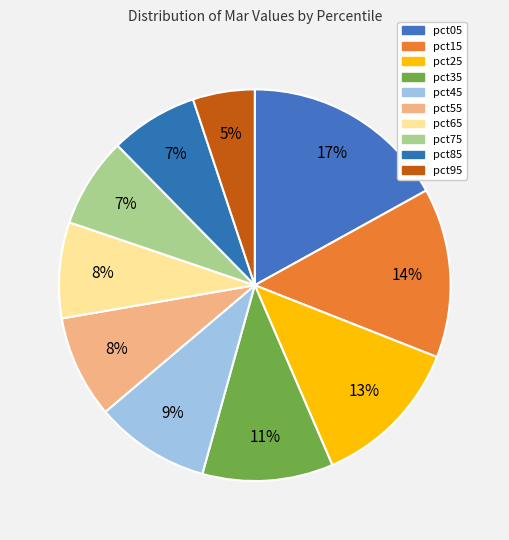

How many segments does this pie chart have?

10